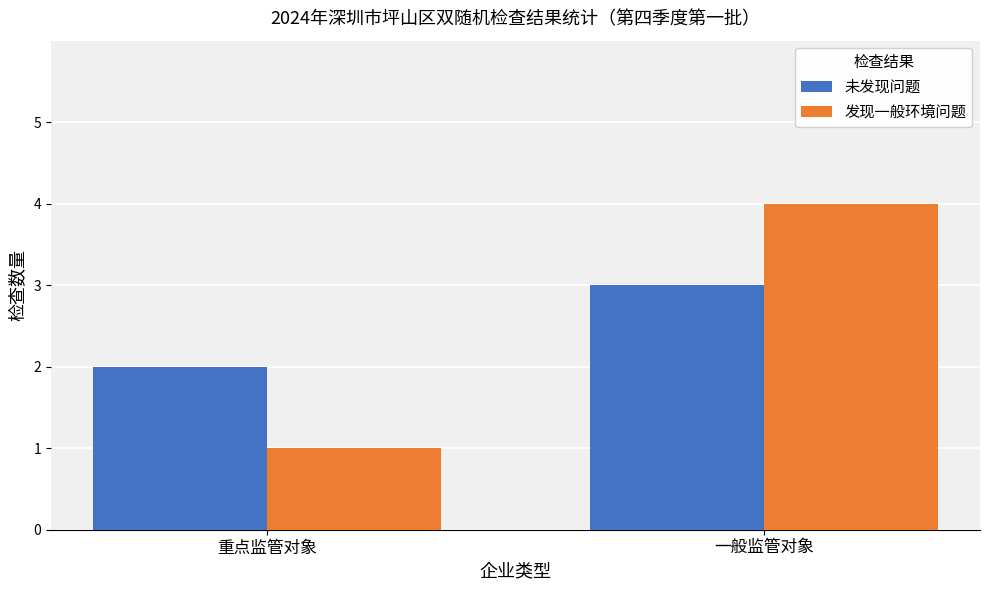

What is the total value across all series at 重点监管对象?

3